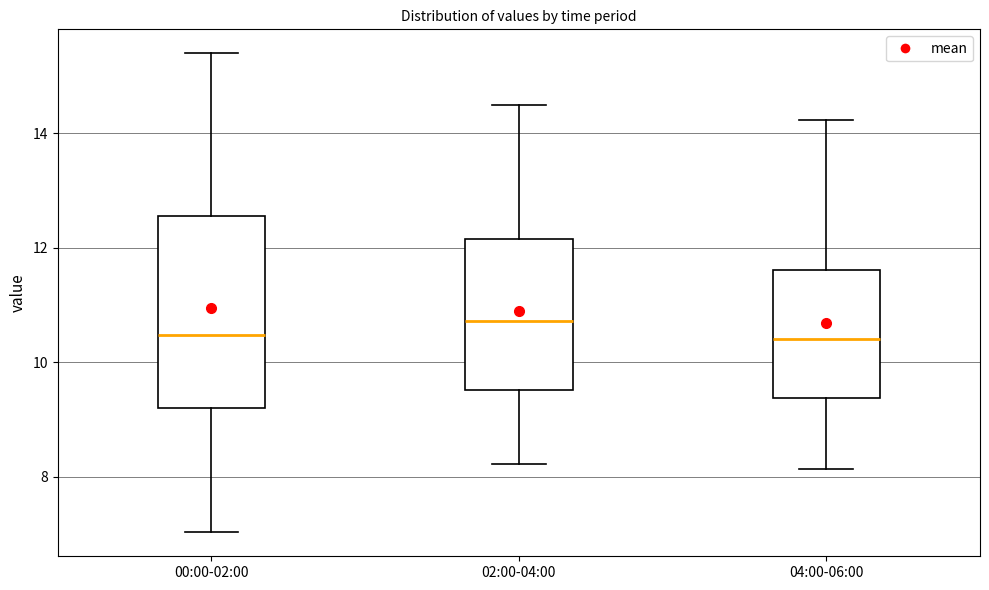

Where is the upper edge of the box for 02:00-04:00 on the y-axis? The values are not printed on the chart, so give them approximately, as read against the axis.

12.2